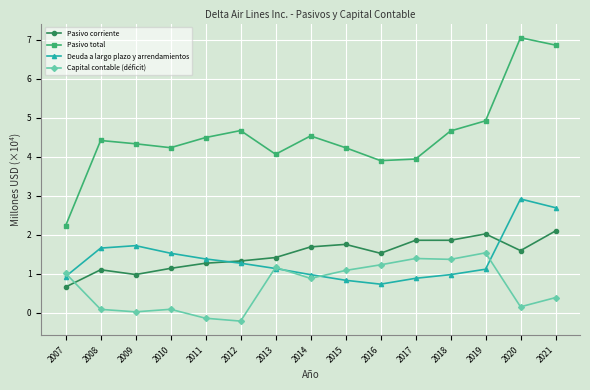

Count the number of data series in this chart.

4